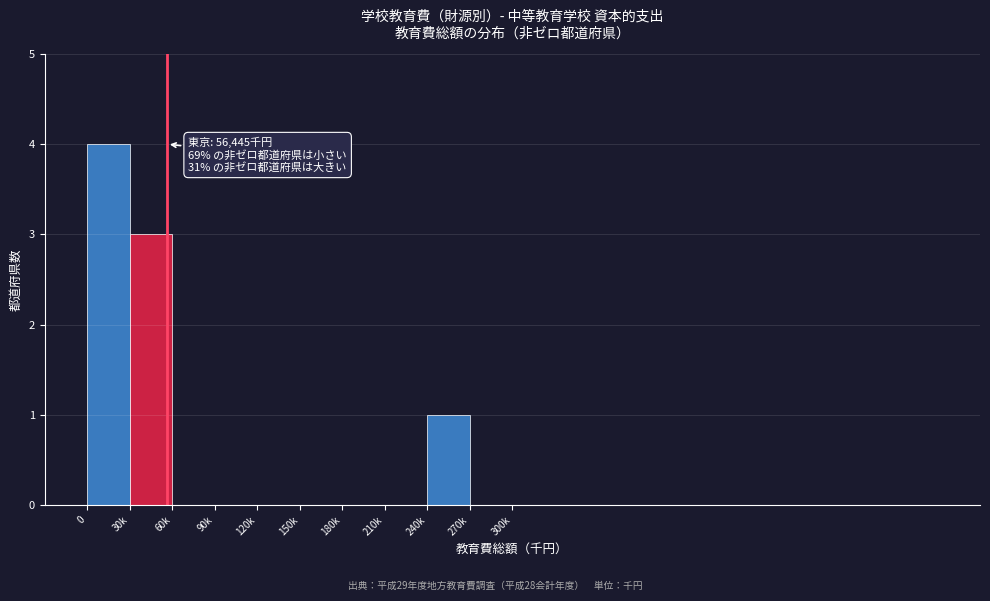

Reading left to right, what are all the values shown in this chart?

0=4	30k=3	60k=0	90k=0	120k=0	150k=0	180k=0	210k=0	240k=1	270k=0	300k=0